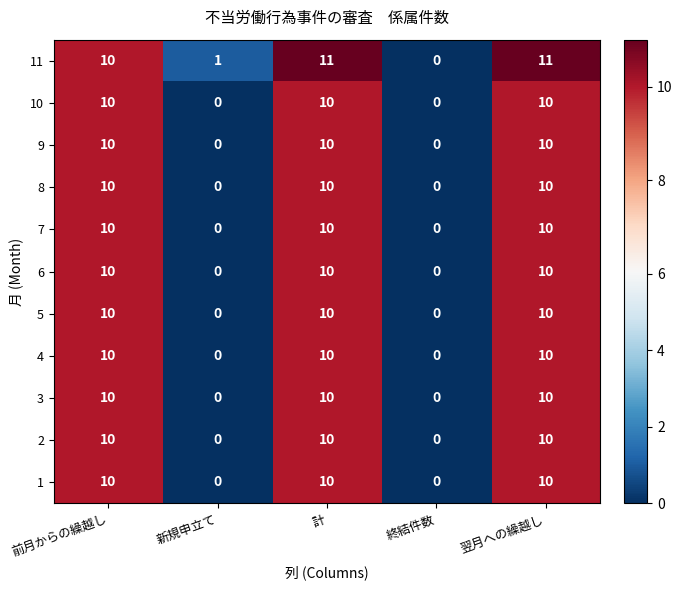

What is the greatest value displayed?

11